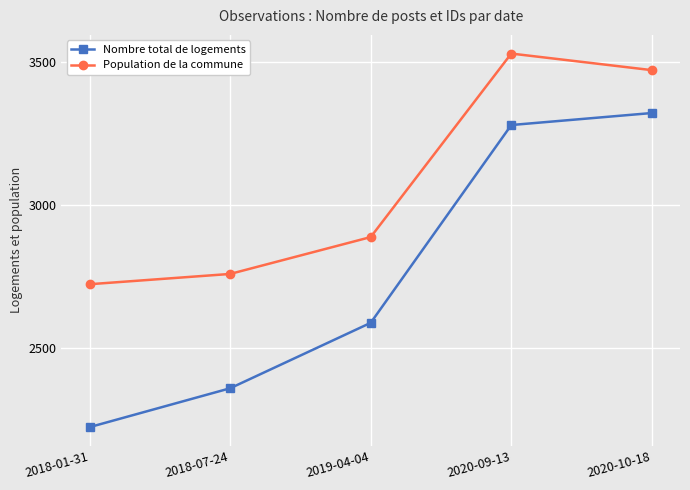

What is the difference between the maximum and minimum values in the Nombre total de logements series?

1099